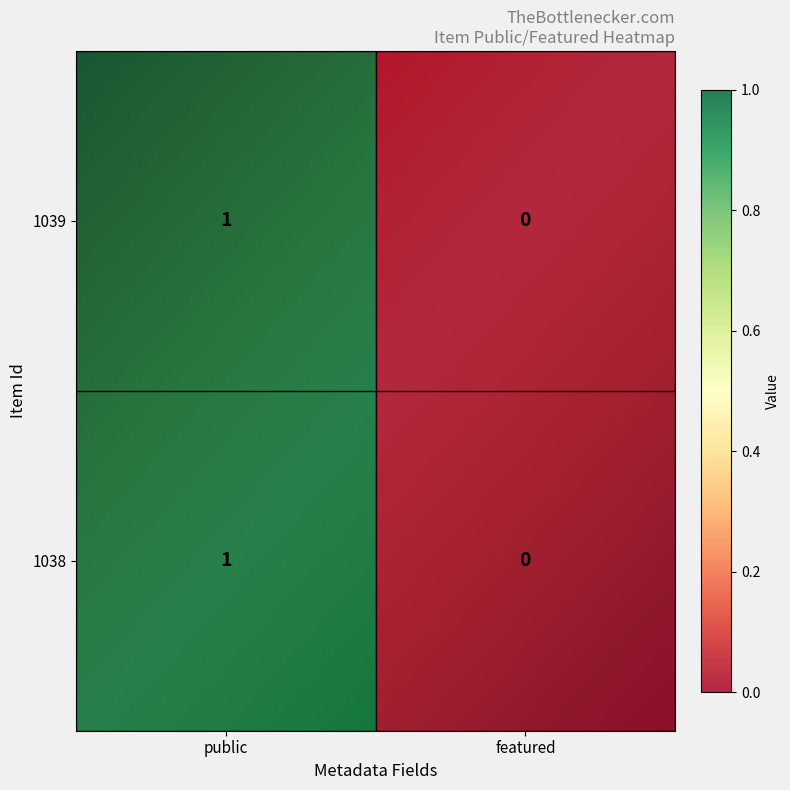

Is it true that 1039 equals 0 at featured?

True